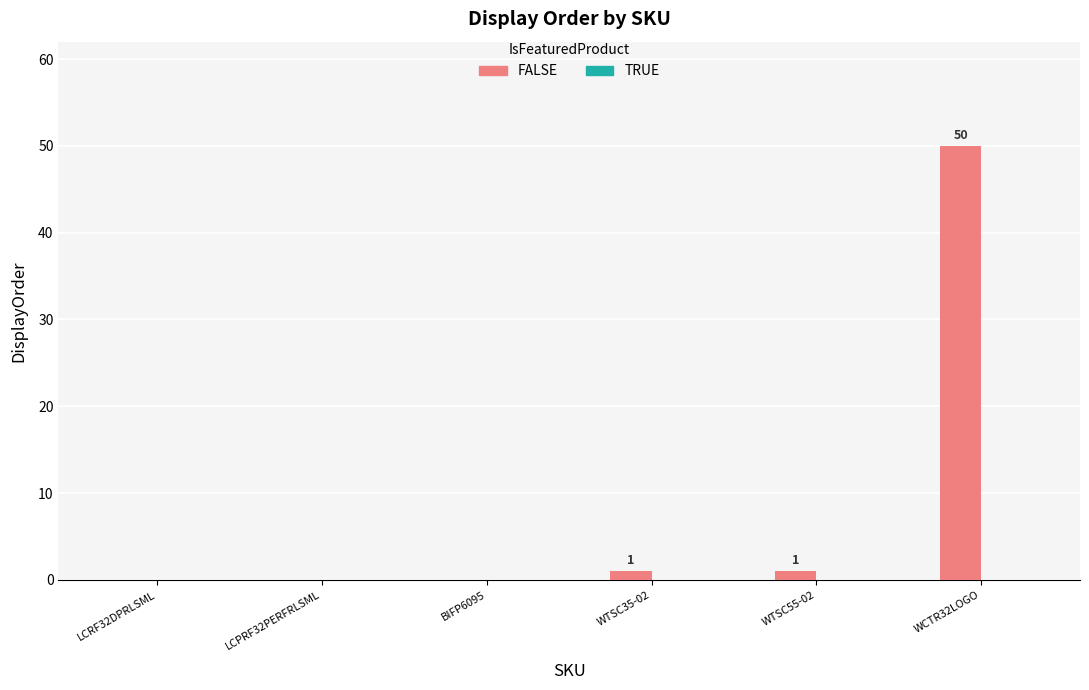

What is the sum of all values?

52